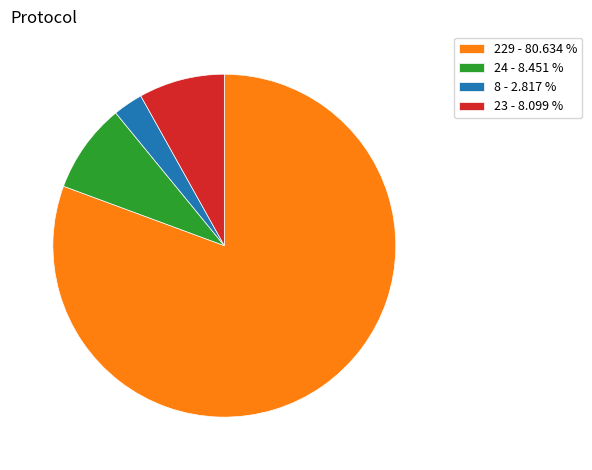

What is the ratio of the value at 229 - 80.634 % to the value at 24 - 8.451 %?

9.5